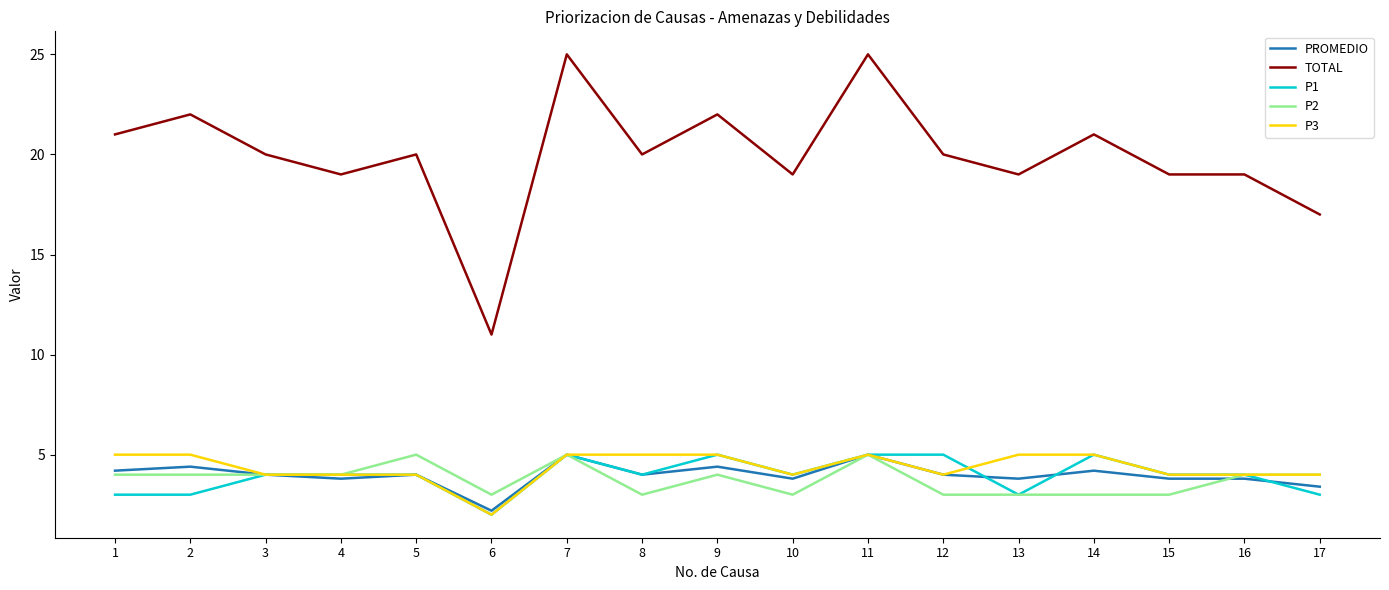

Between 7 and 17, which series saw the biggest shift?

TOTAL